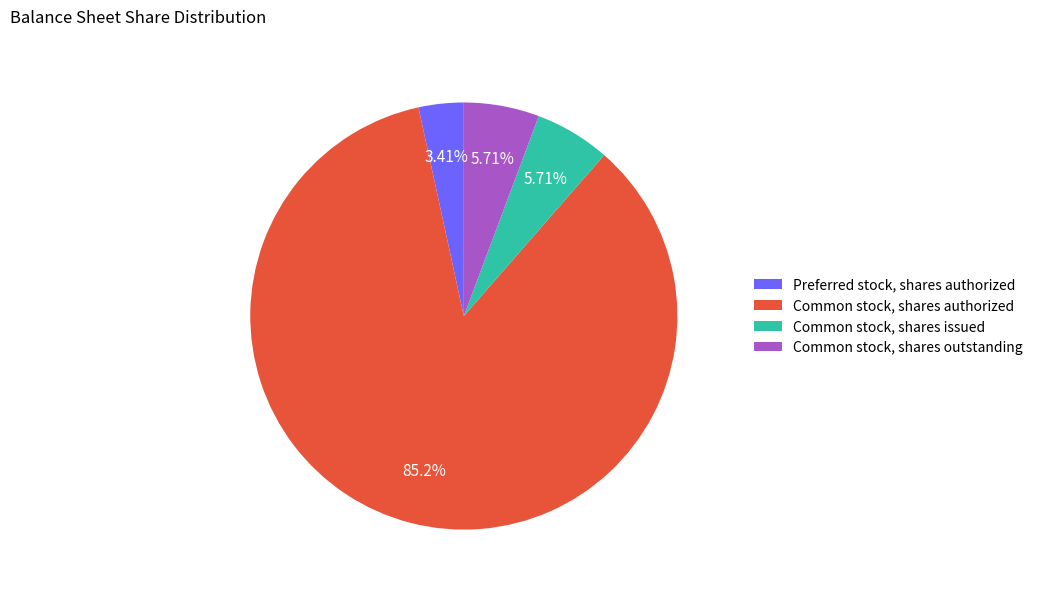

True or false: Common stock, shares authorized accounts for 99% of the total.

False